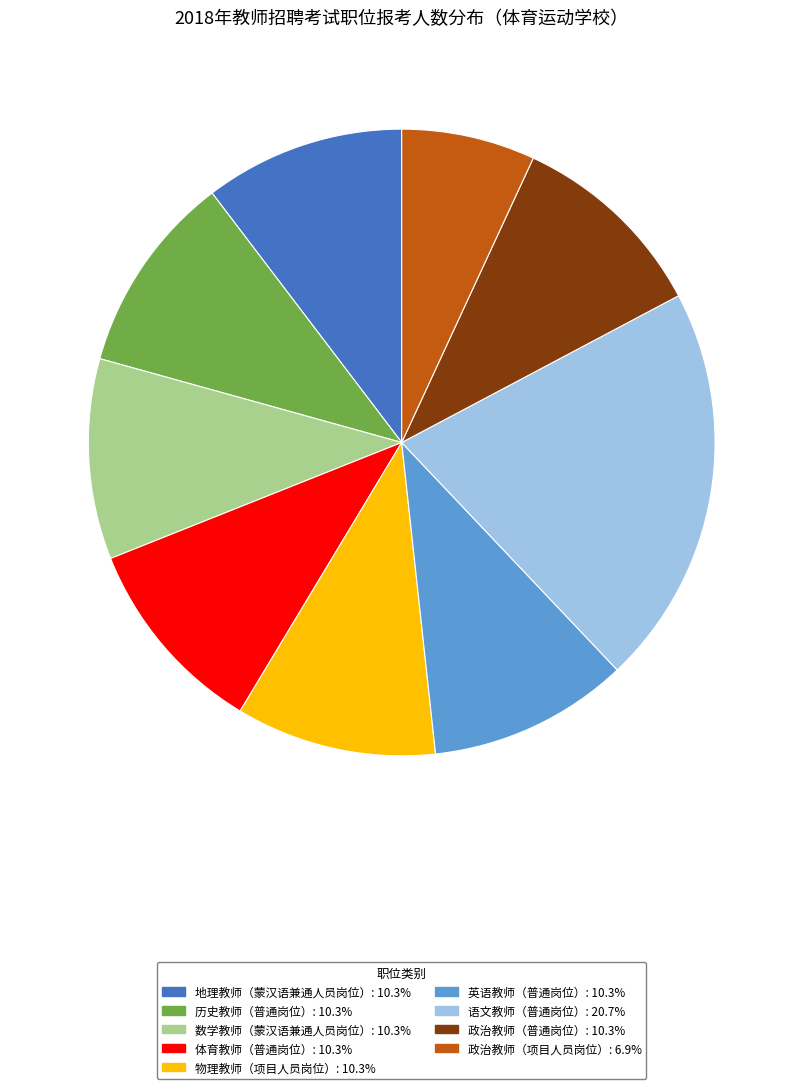

Do 语文教师（普通岗位）: 20.7% and 体育教师（普通岗位）: 10.3% together represent more than half of the pie?

No